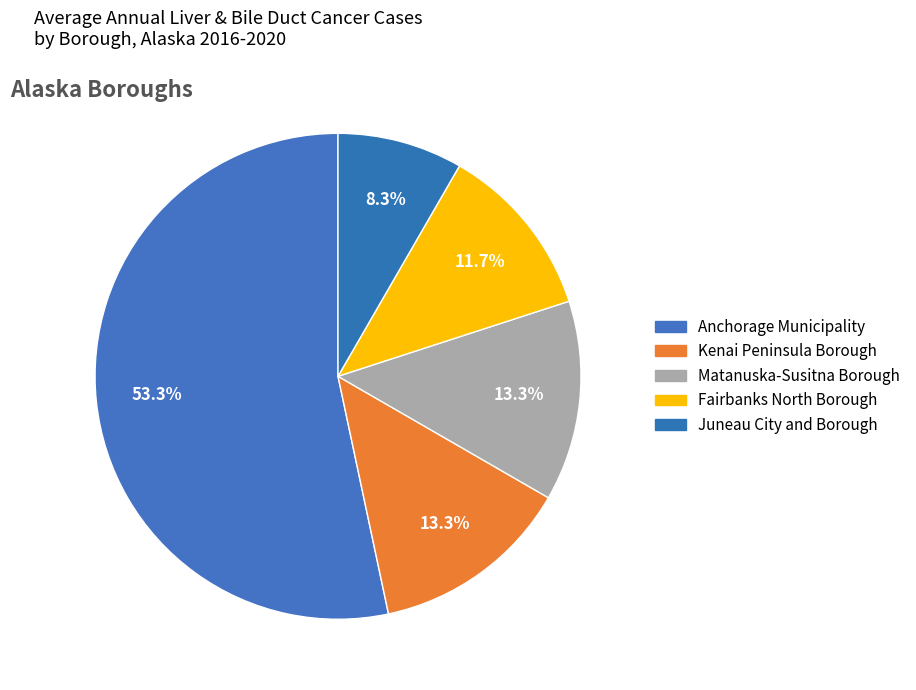

Rank the categories by value from lowest to highest.

Juneau City and Borough, Fairbanks North Borough, Kenai Peninsula Borough, Matanuska-Susitna Borough, Anchorage Municipality